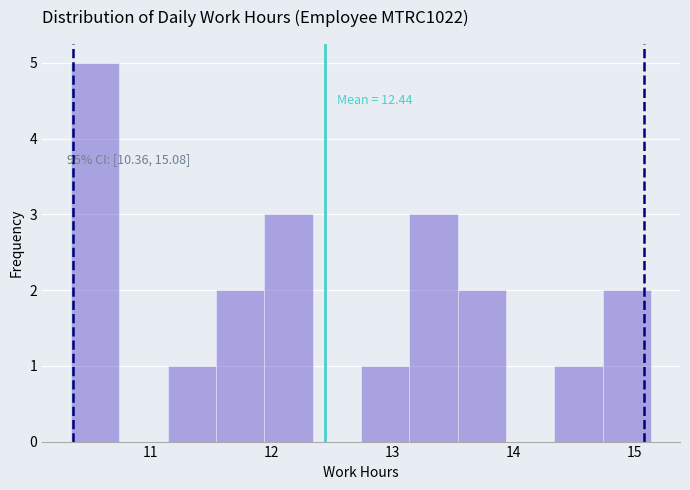

Which range on the x-axis has the tallest bar?

10.34 to 10.74